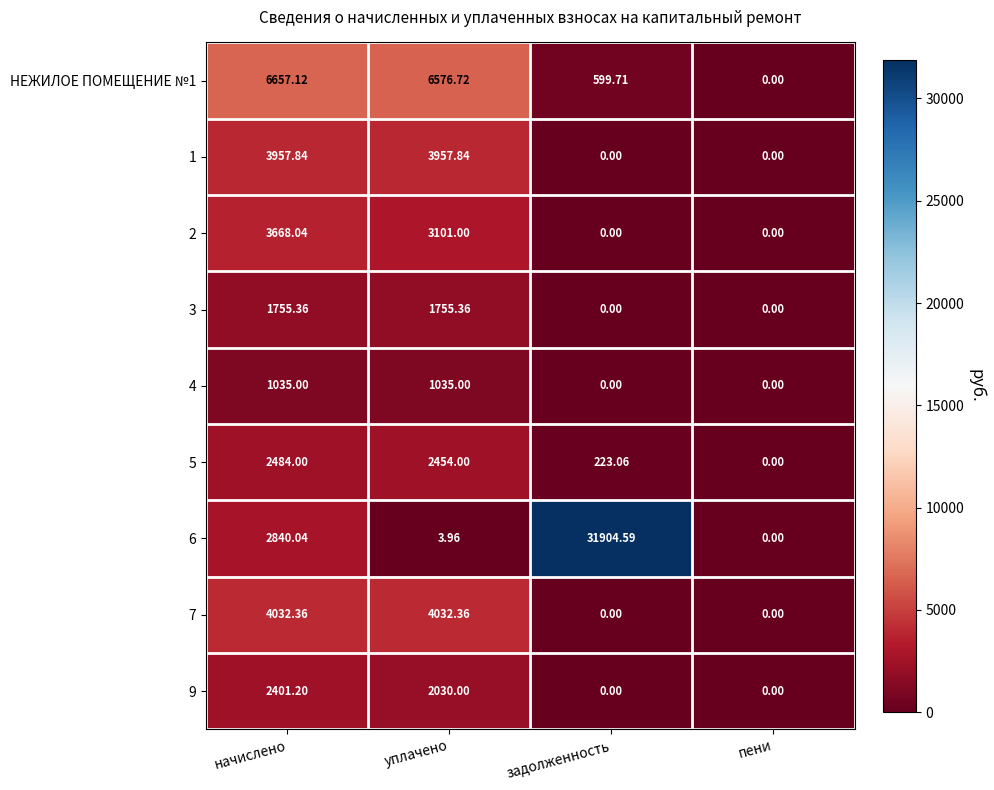

Which series has the largest total across all categories?

6